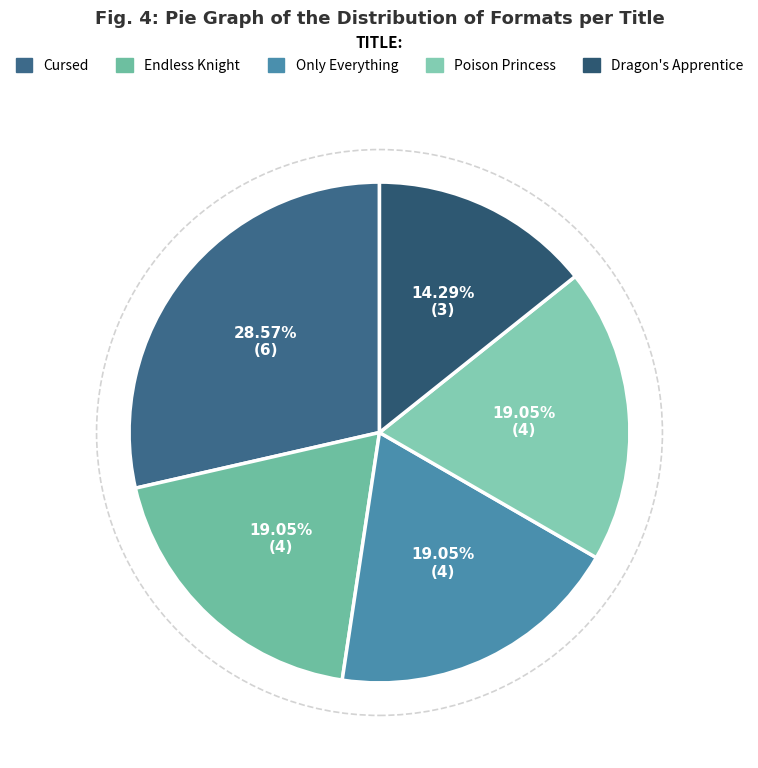

Which category has the smallest portion of the pie?

Dragon's Apprentice